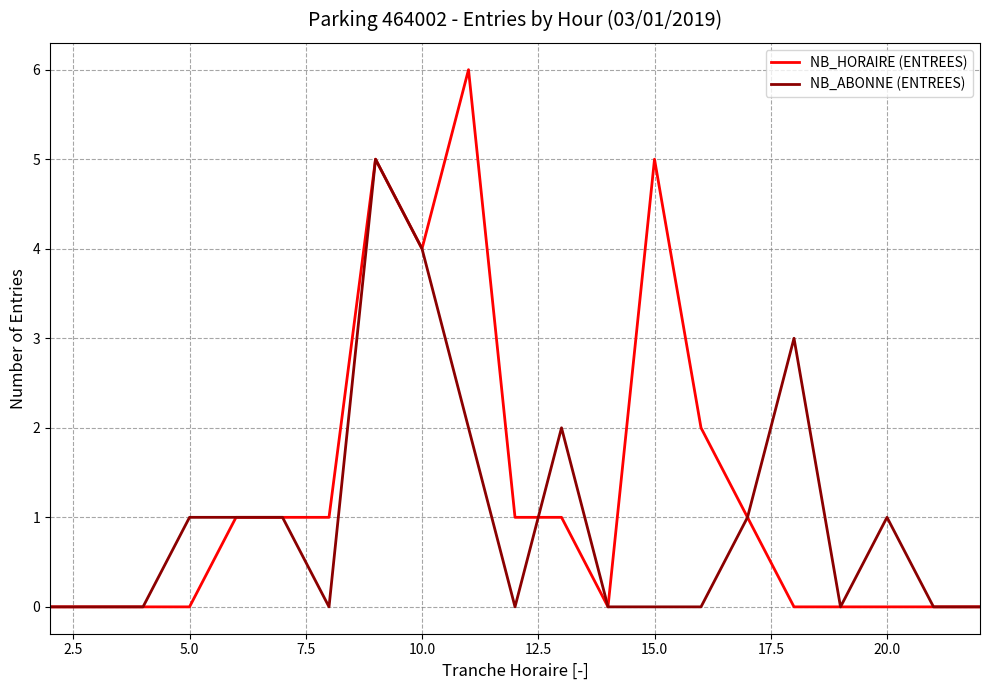

What is the highest value of the NB_HORAIRE (ENTREES) series?

6